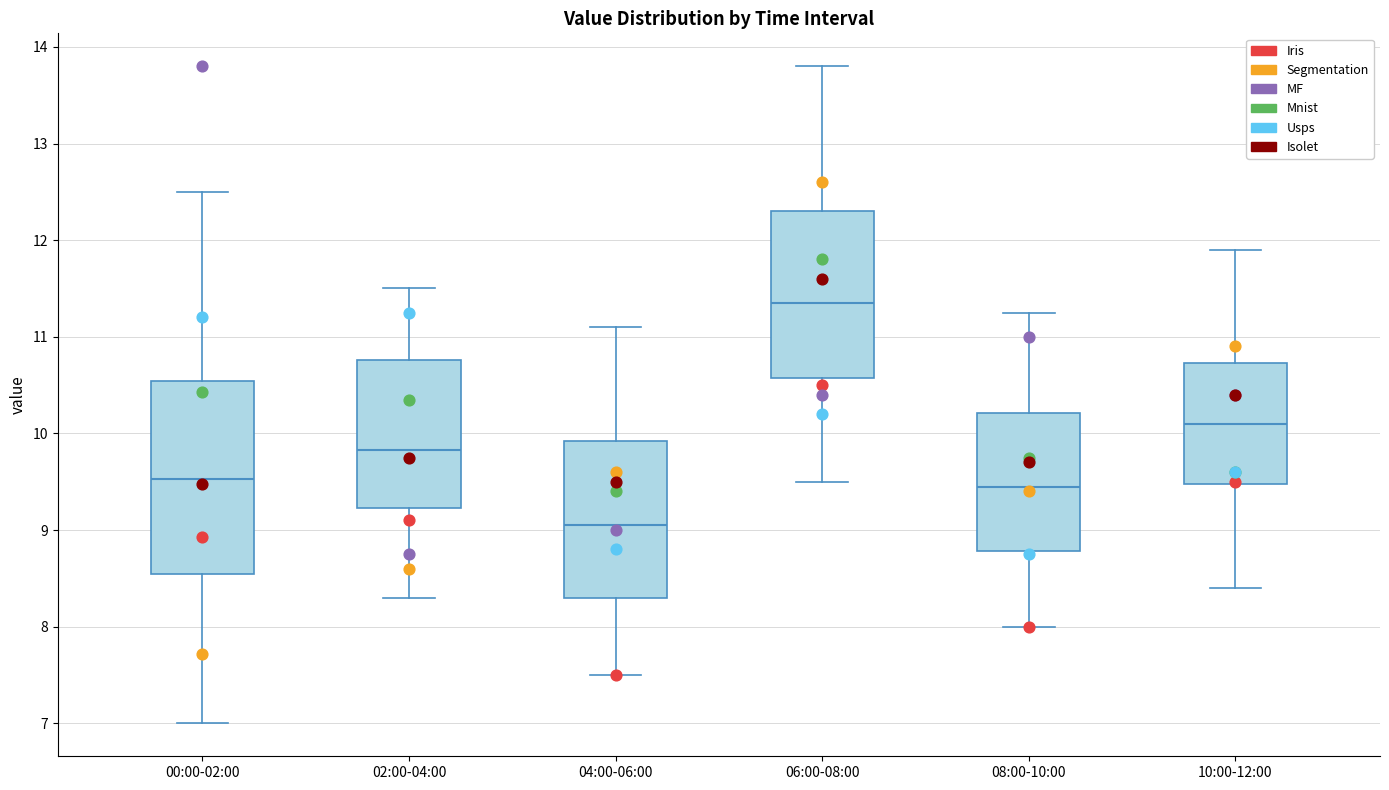

Reading left to right, read every box against the y-axis: the position of its median line, the range the box covers, and the ends of its whiskers. The values are not printed on the chart, so give them approximately, as read against the axis.

00:00-02:00: median 9.5, box 8.6 to 10.5, whiskers 7.0 to 12.5
02:00-04:00: median 9.8, box 9.2 to 10.8, whiskers 8.3 to 11.5
04:00-06:00: median 9.1, box 8.3 to 9.9, whiskers 7.5 to 11.1
06:00-08:00: median 11.4, box 10.6 to 12.3, whiskers 9.5 to 13.8
08:00-10:00: median 9.5, box 8.8 to 10.2, whiskers 8.0 to 11.3
10:00-12:00: median 10.1, box 9.5 to 10.7, whiskers 8.4 to 11.9